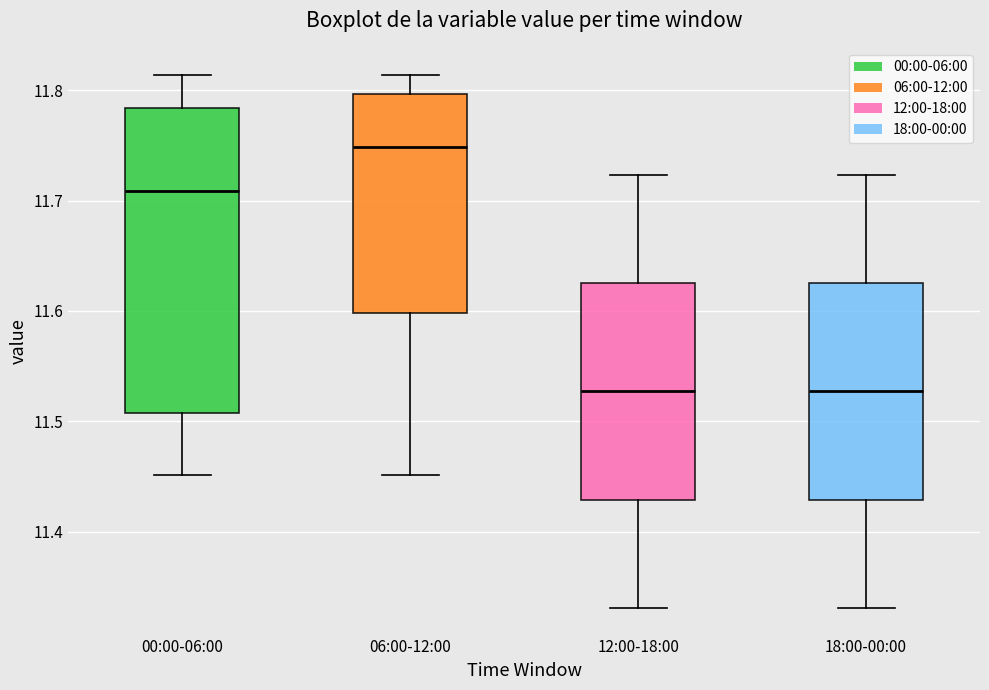

Reading left to right, read every box against the y-axis: the position of its median line, the range the box covers, and the ends of its whiskers. The values are not printed on the chart, so give them approximately, as read against the axis.

00:00-06:00: median 11.71, box 11.51 to 11.78, whiskers 11.45 to 11.81
06:00-12:00: median 11.75, box 11.60 to 11.80, whiskers 11.45 to 11.81
12:00-18:00: median 11.53, box 11.43 to 11.63, whiskers 11.33 to 11.72
18:00-00:00: median 11.53, box 11.43 to 11.63, whiskers 11.33 to 11.72